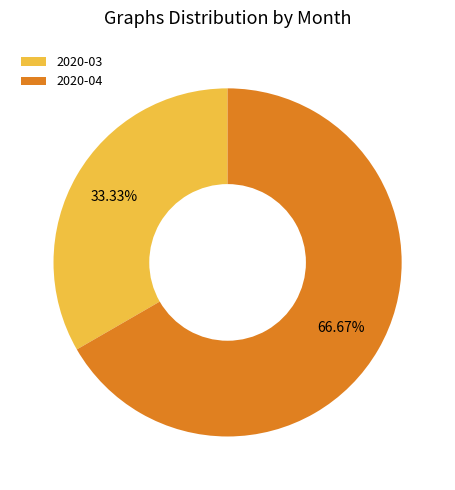

Do 2020-04 and 2020-03 together represent more than half of the pie?

Yes